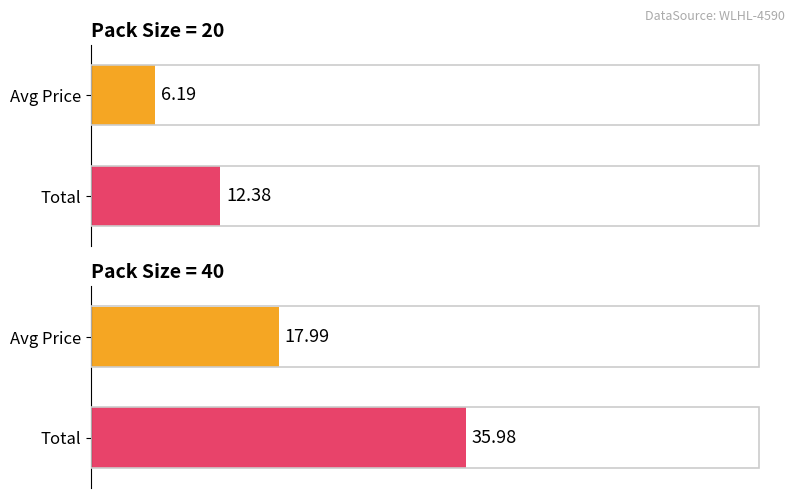

Reading right to left, transcribe all the data shown in this chart.

Pkd=20: 12.4	6.2
Pkd=40: 36.0	18.0